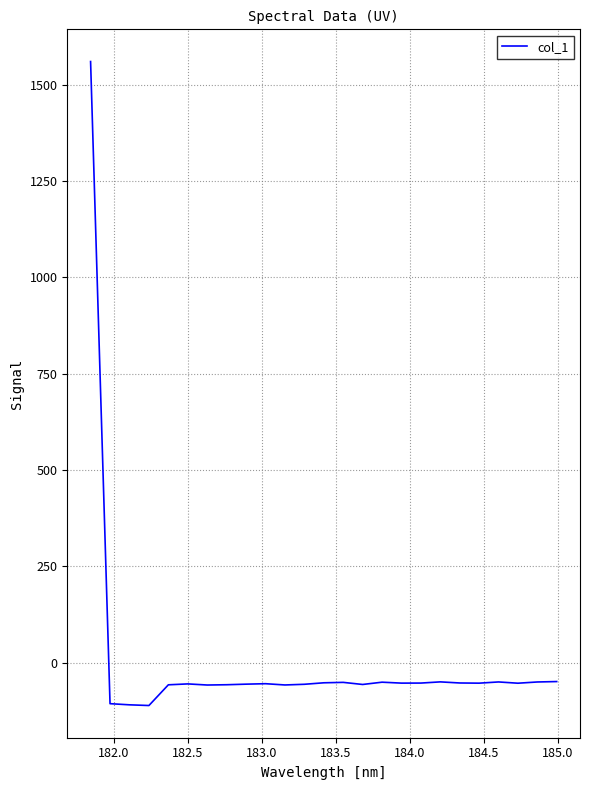

What is the minimum value shown in the chart?

-111.3